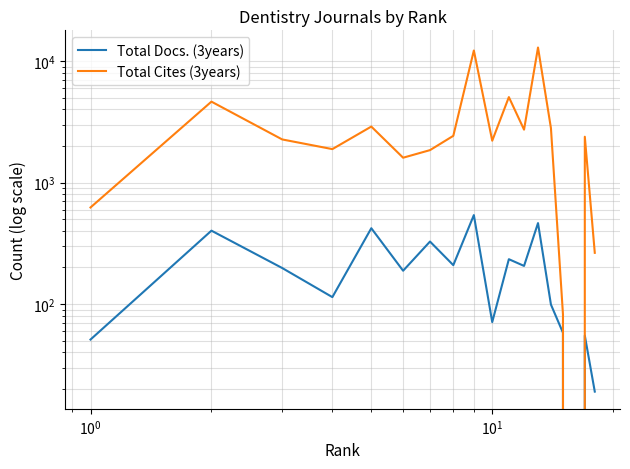

What is the difference between the second highest and minimum values in the Total Docs. (3years) series?

464